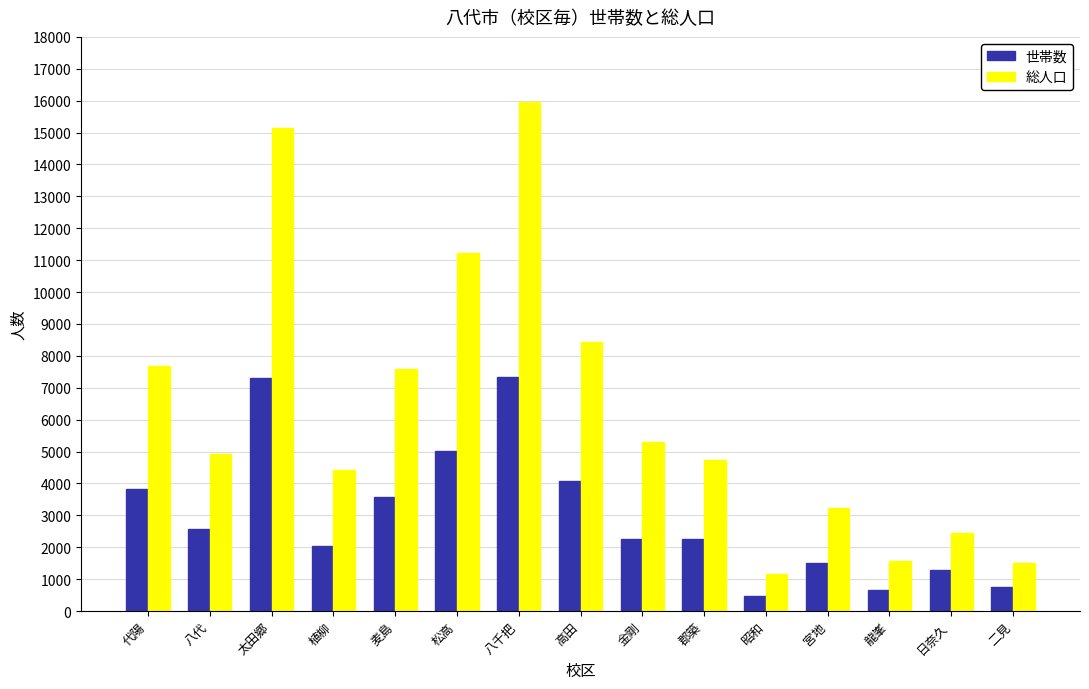

At 日奈久, list the series in order from smallest to largest.

世帯数, 総人口